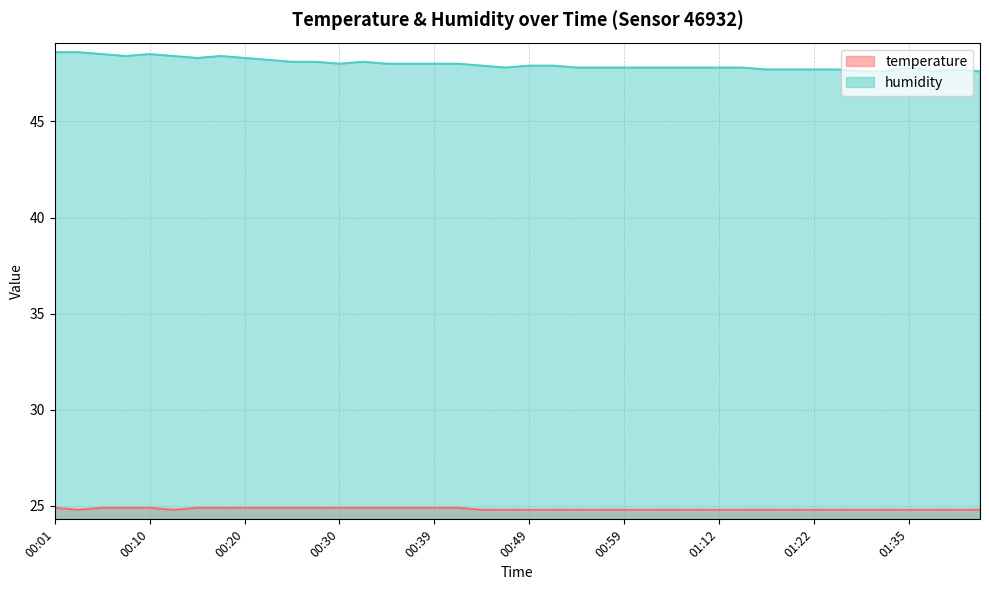

What is the label of the 22nd point from the left?

00:52